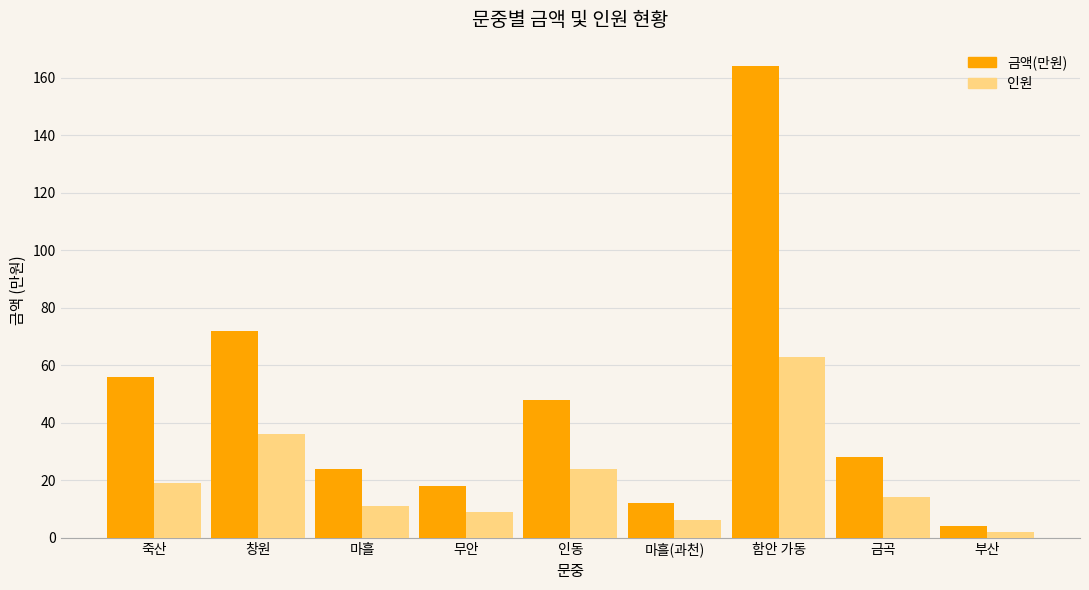

At which category is the sum across all series the highest?

함안 가동